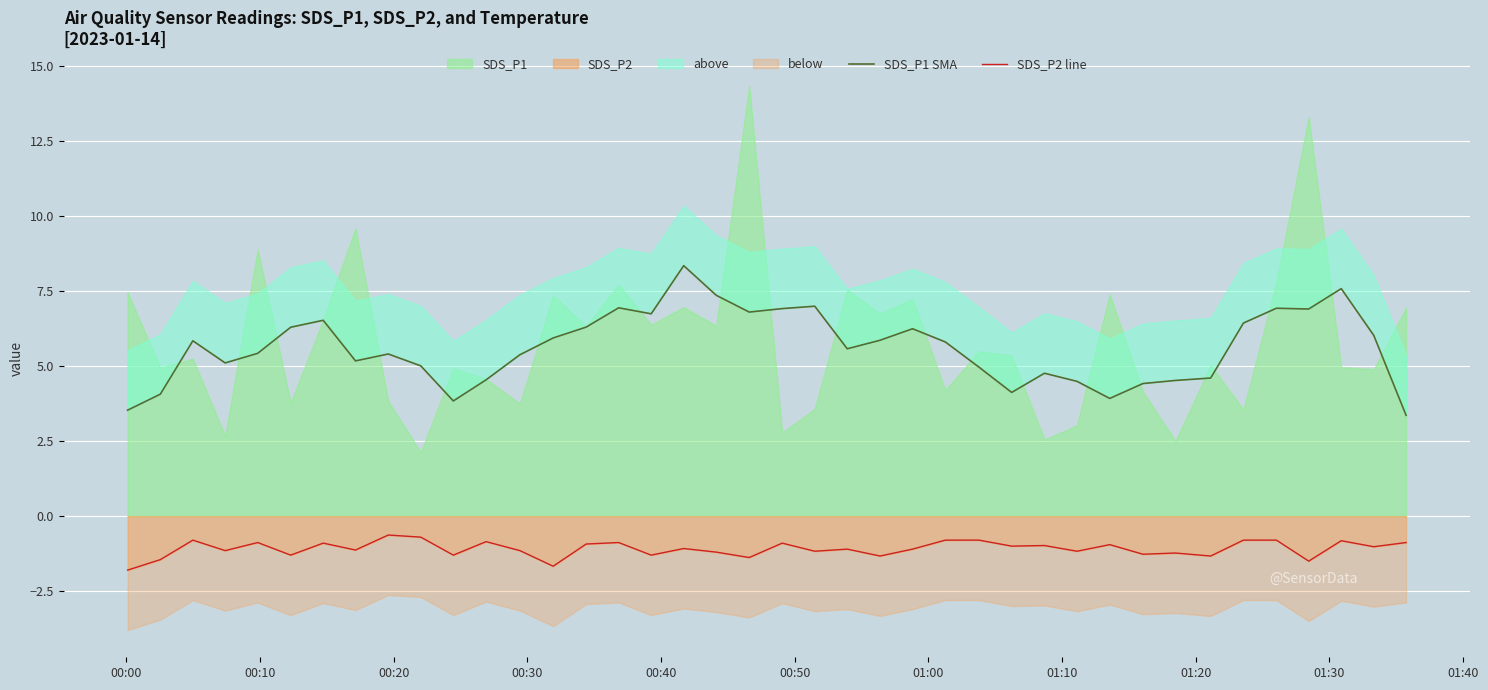

How many values in the SDS_P1 SMA series exceed 5?

27